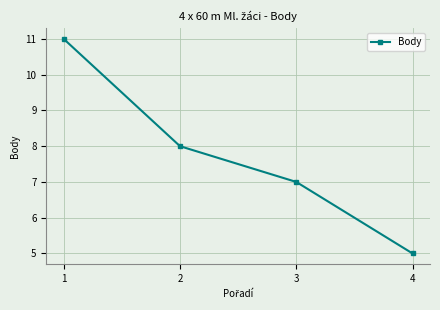

How many lines are shown in the chart?

1